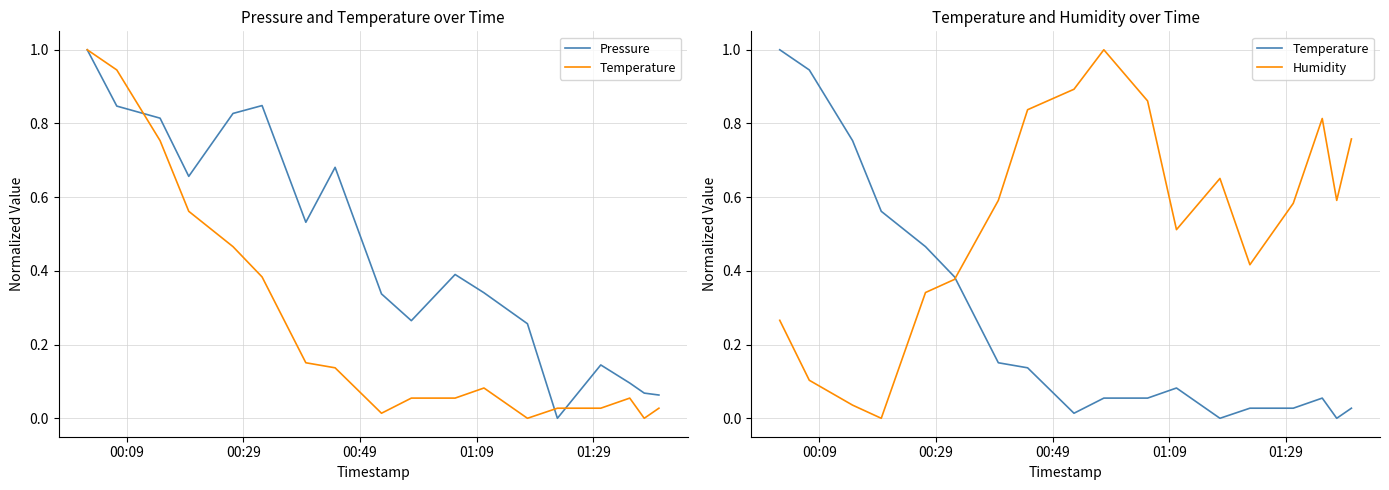

True or false: Pressure has a value of 0.9 at 01:09.

False